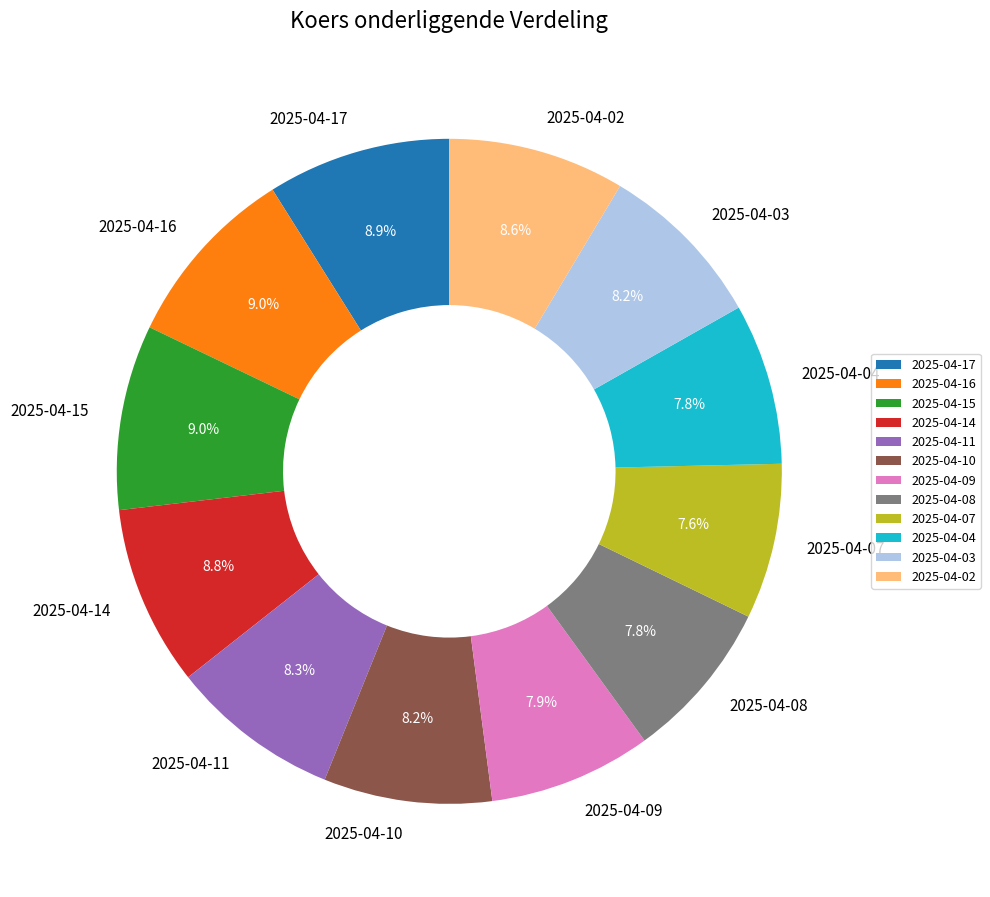

How many slices are in this pie chart?

12